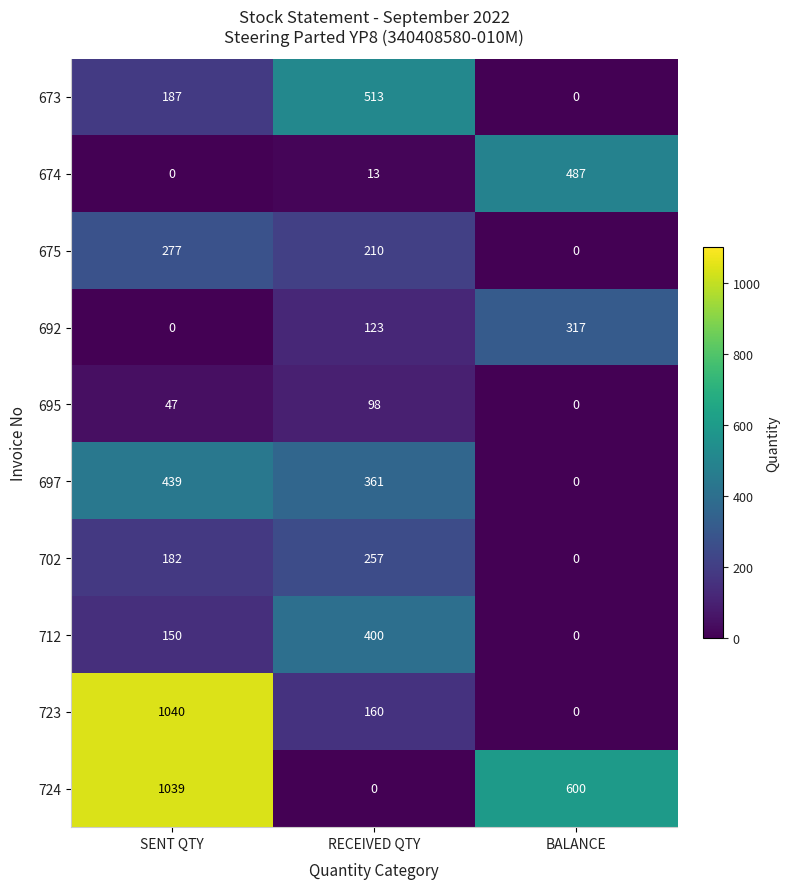

What is the difference between the highest and lowest values at RECEIVED QTY?

513